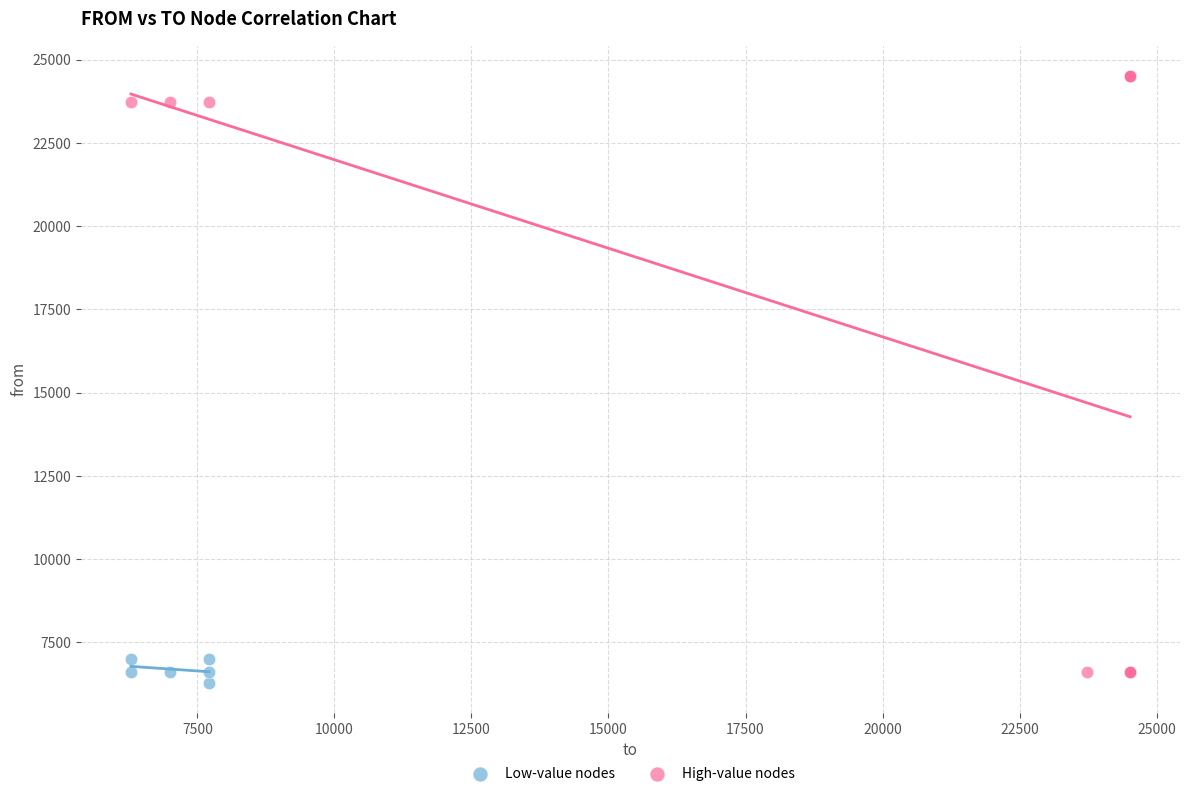

Which series has the widest spread of Y values?

High-value nodes